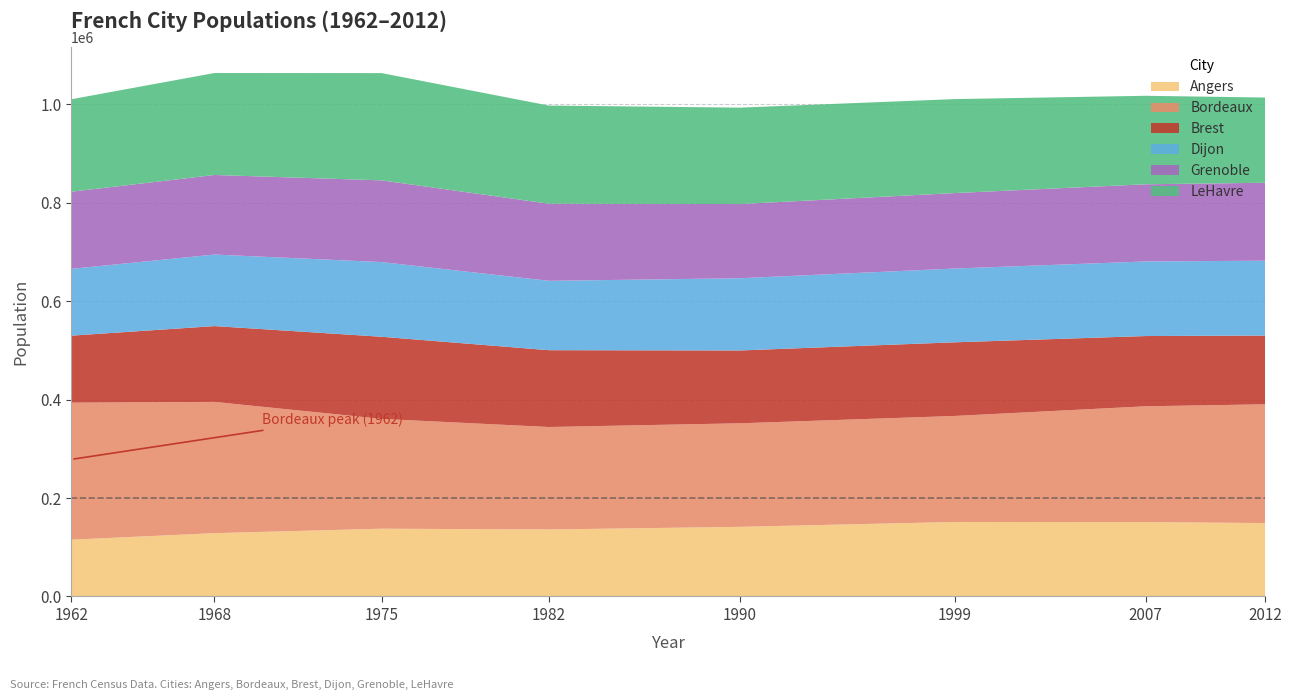

Reading right to left, extract all data points from this chart.

Angers: 149017	151108	151279	141404	136038	137591	128557	115273
Bordeaux: 241287	235178	215363	210336	208159	223131	266662	278403
Brest: 139676	142722	149634	147956	156060	166826	154023	136104
Dijon: 152071	151543	149867	146703	140942	151705	145357	135694
Grenoble: 158346	156793	153317	150758	156637	166037	161616	156707
LeHavre: 173142	179751	190905	195854	199388	217882	207150	187845